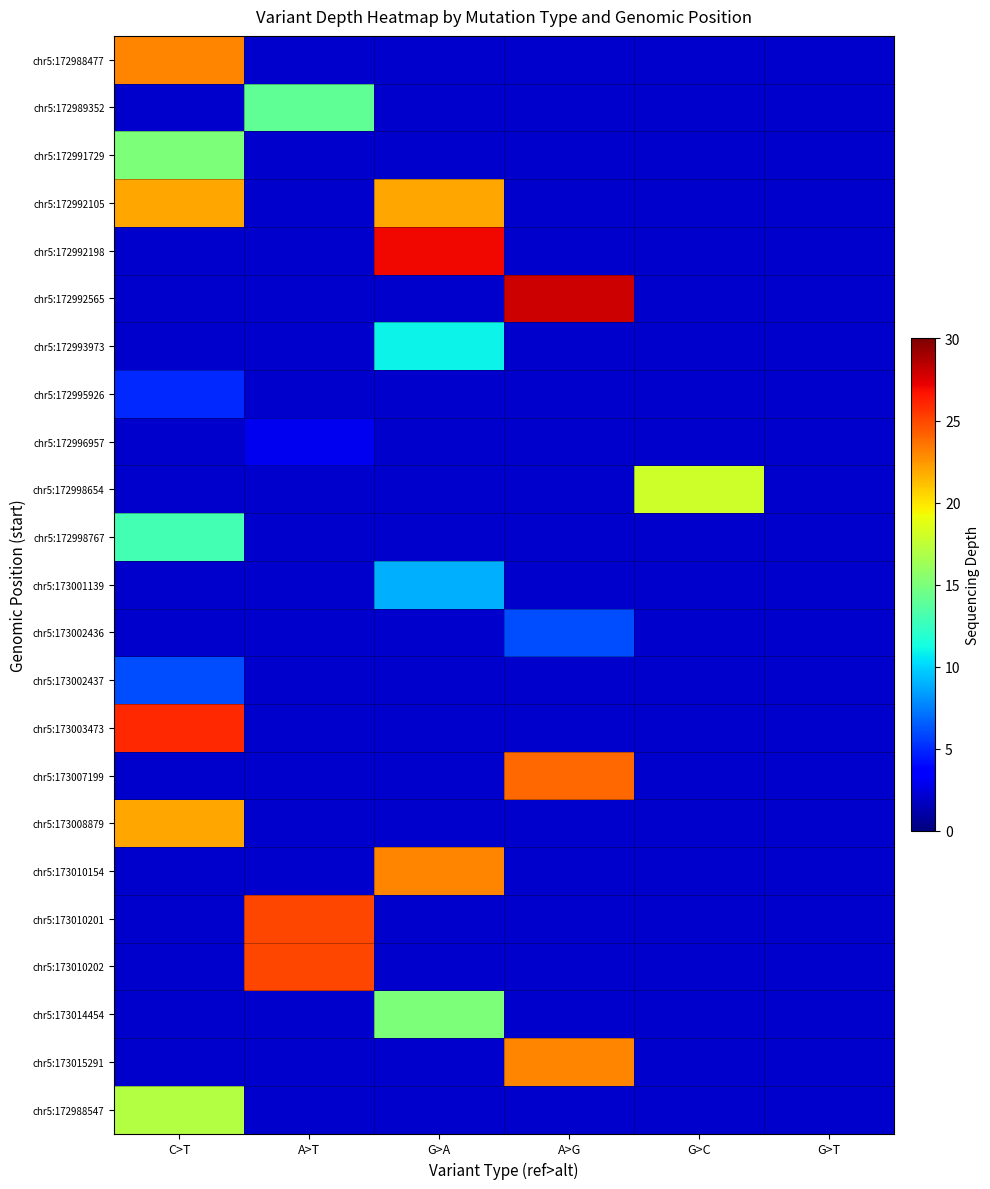

Is the value of chr5:173007199 at G>A greater than the value of chr5:173001139 at G>A?

No